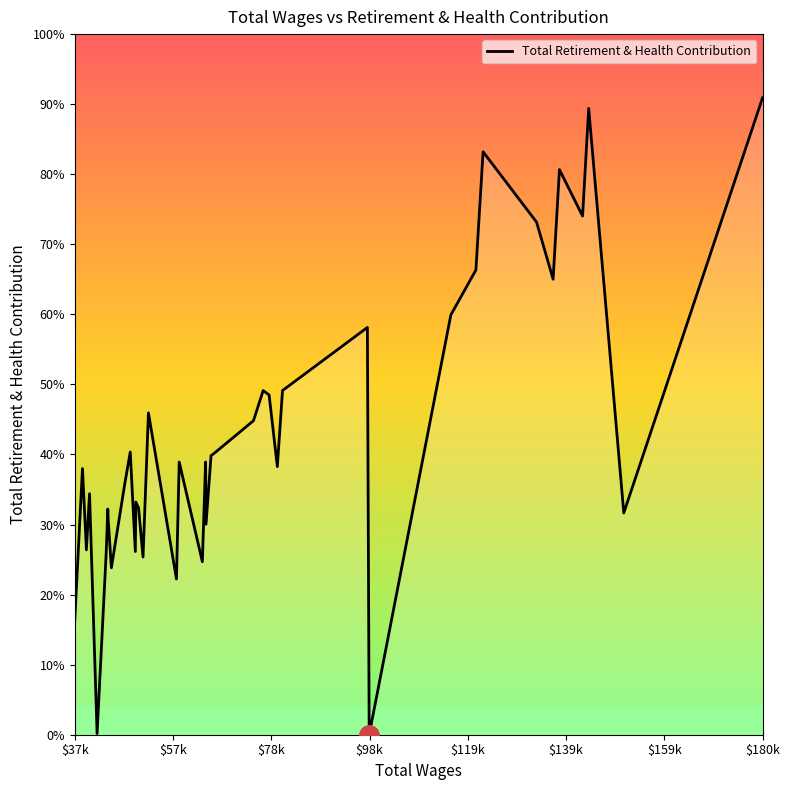

Does the chart display data point markers on the line(s)?

No